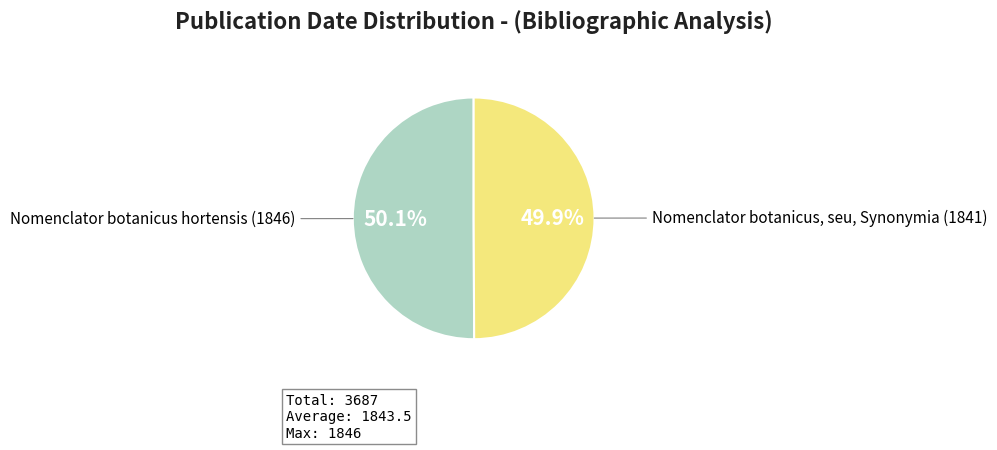

Count the number of slices in the pie.

2